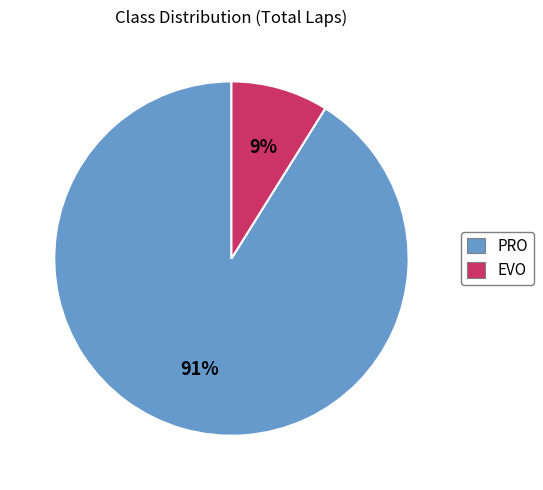

Is the sum of EVO and PRO greater than half?

Yes